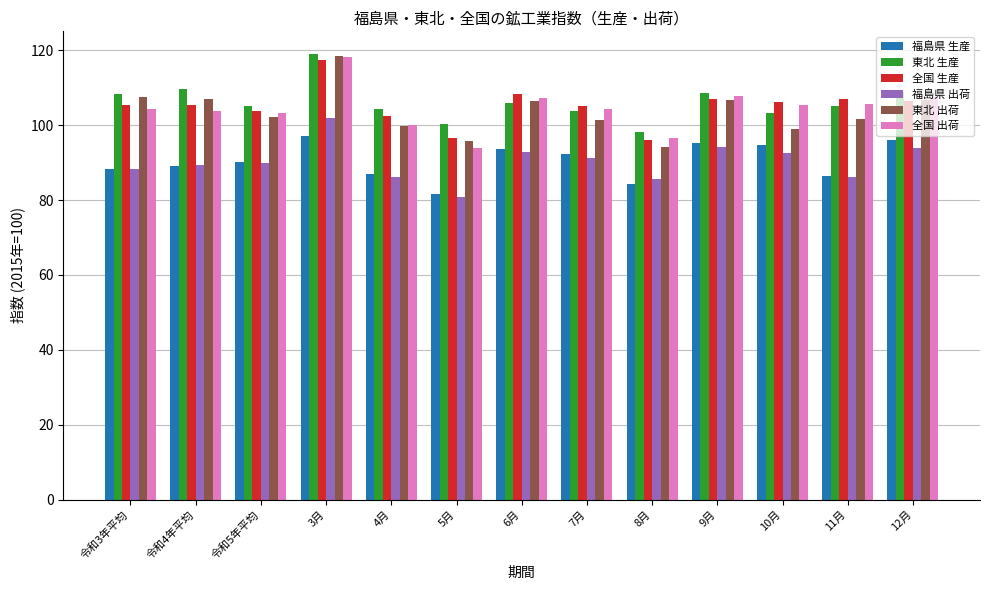

How many categories are shown in the chart?

13